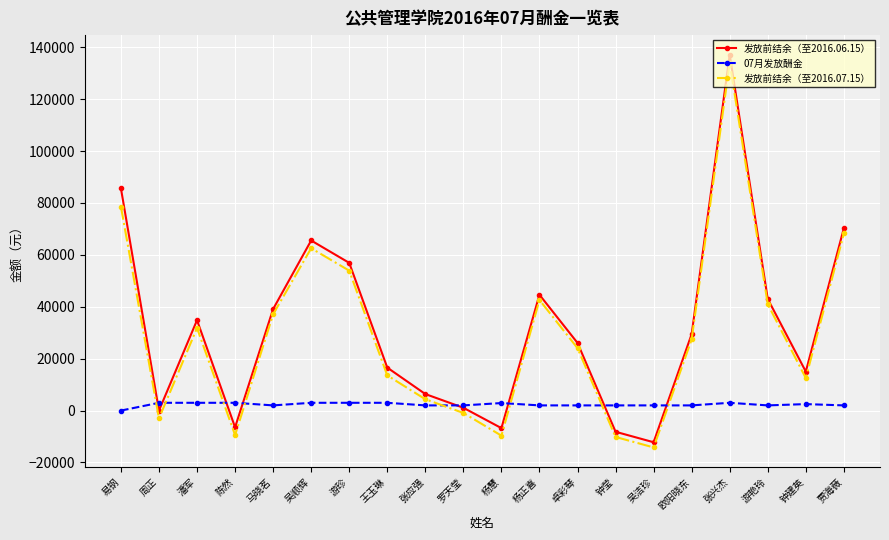

True or false: 发放前结余（至2016.07.15） and 07月发放酬金 cross at least once.

True